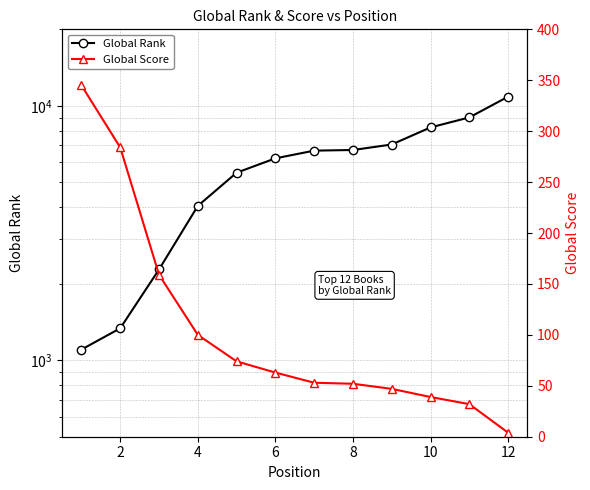

What is the highest value of the Global Score series?

345